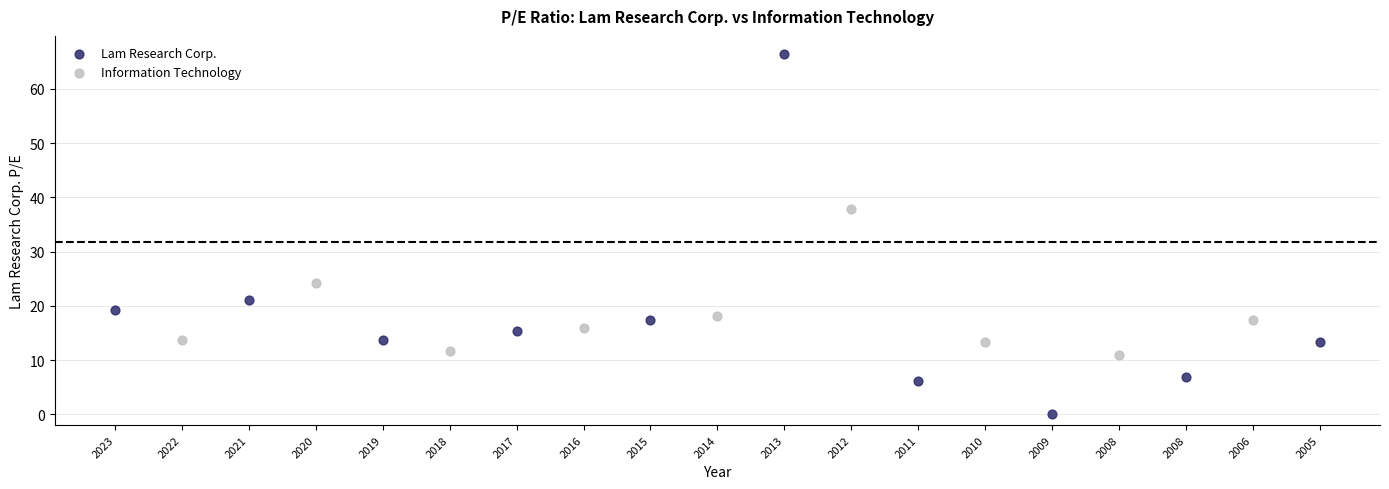

Which series contains the lowest Y value?

Lam Research Corp.